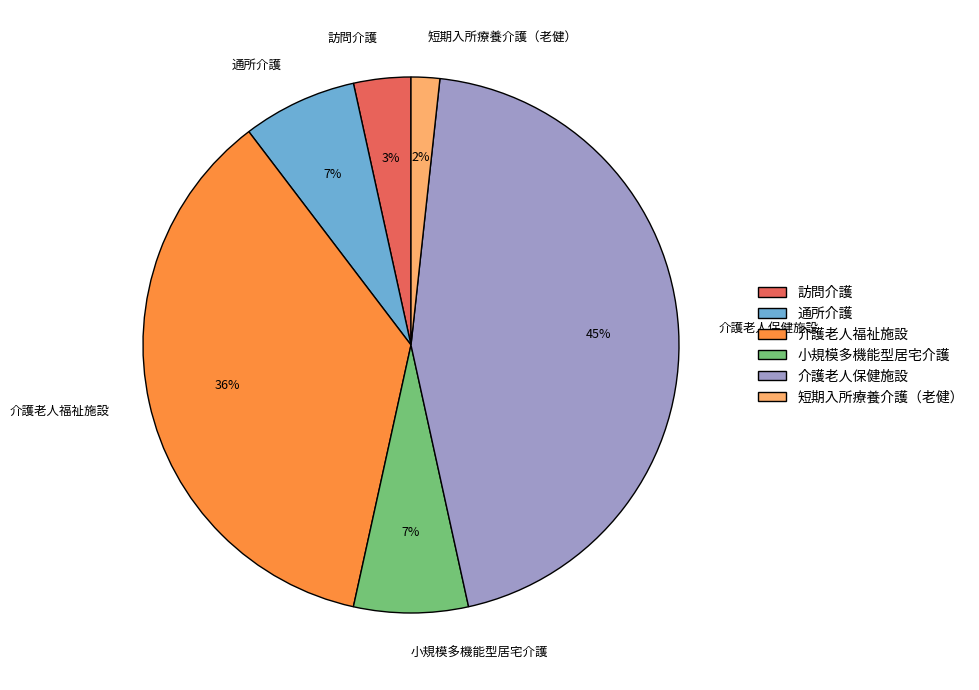

To the nearest percent, what is the difference between the largest and smallest slice percentages?

43%